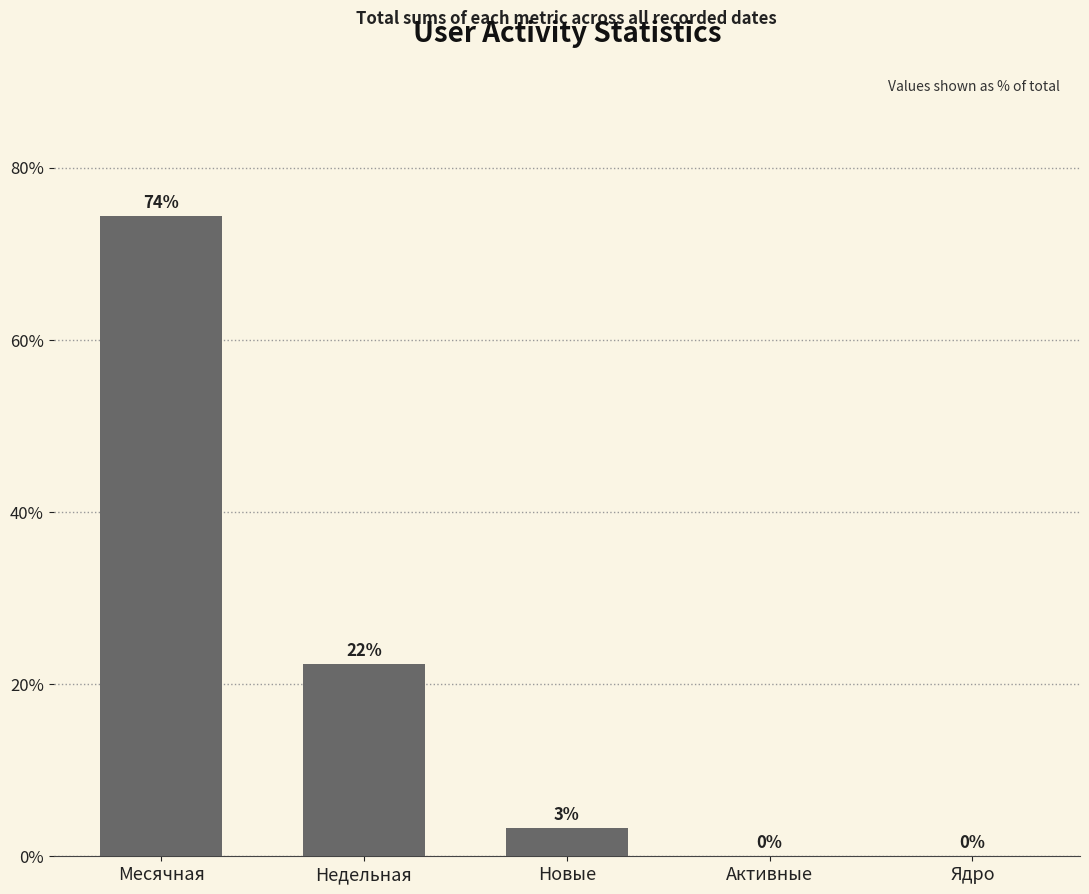

What is the change in value from Месячная to Недельная?

-52.0